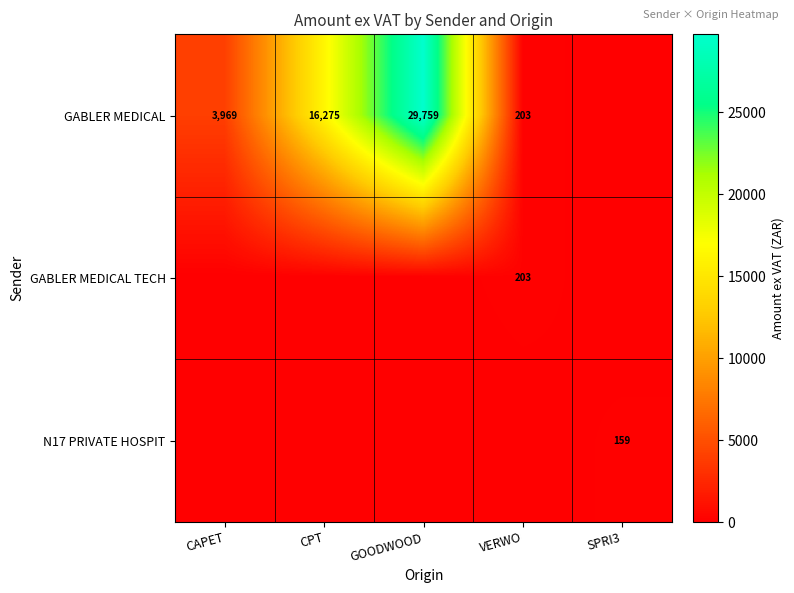

True or false: GABLER MEDICAL has a value of 5411 at CAPET.

False